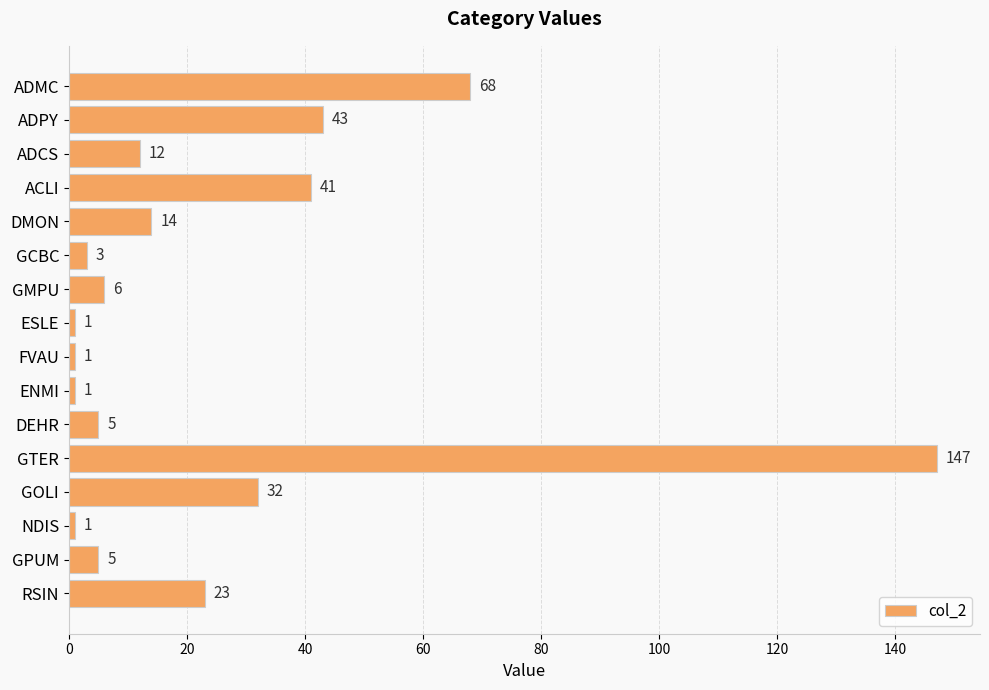

What position from the top is GPUM?

15